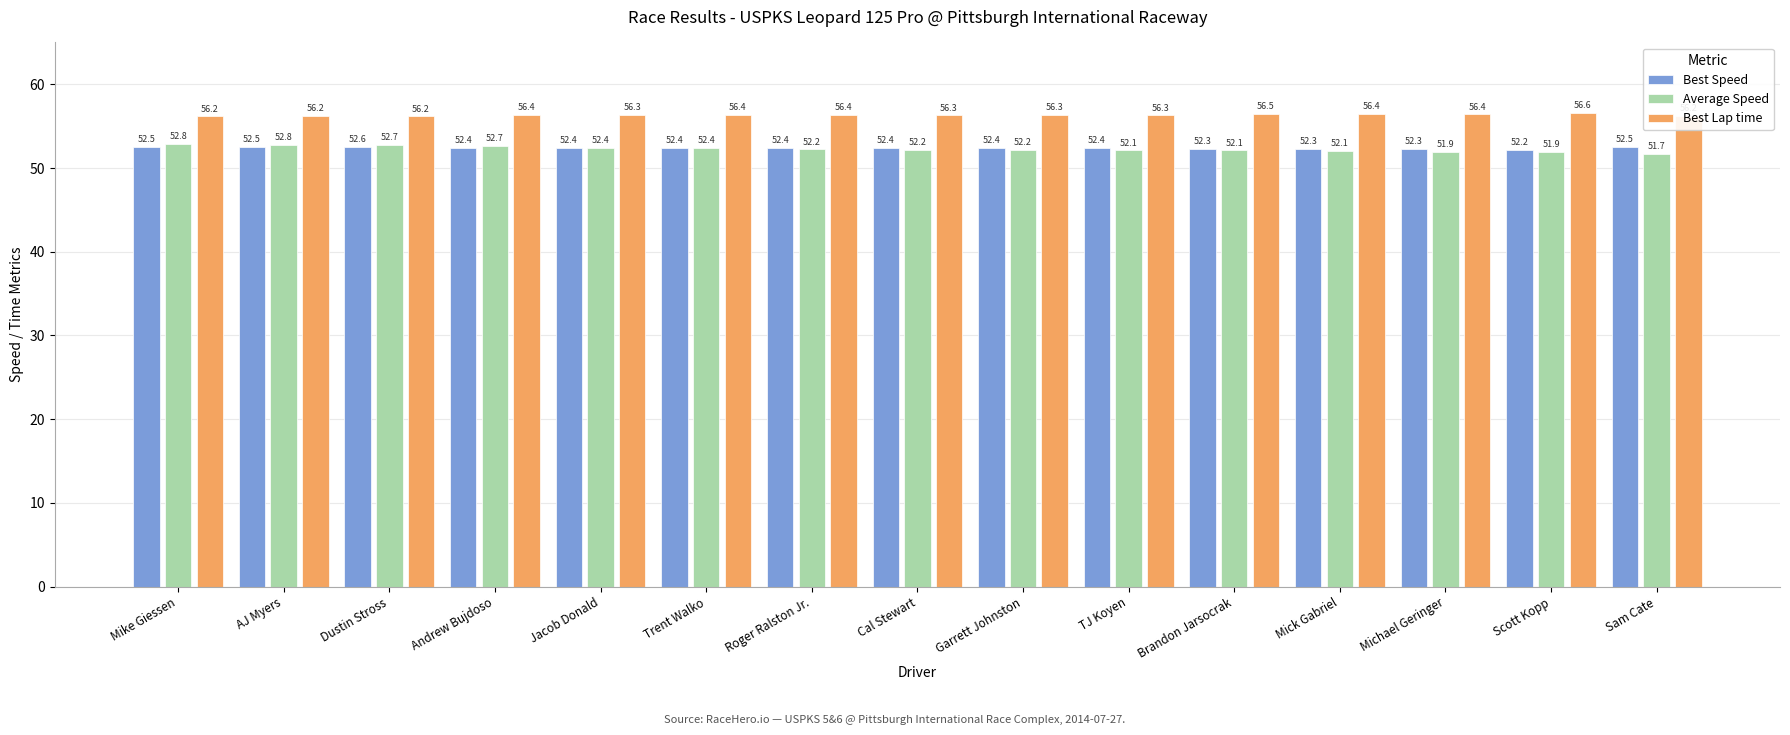

What is the spread (max minus min) of values at TJ Koyen?

4.2